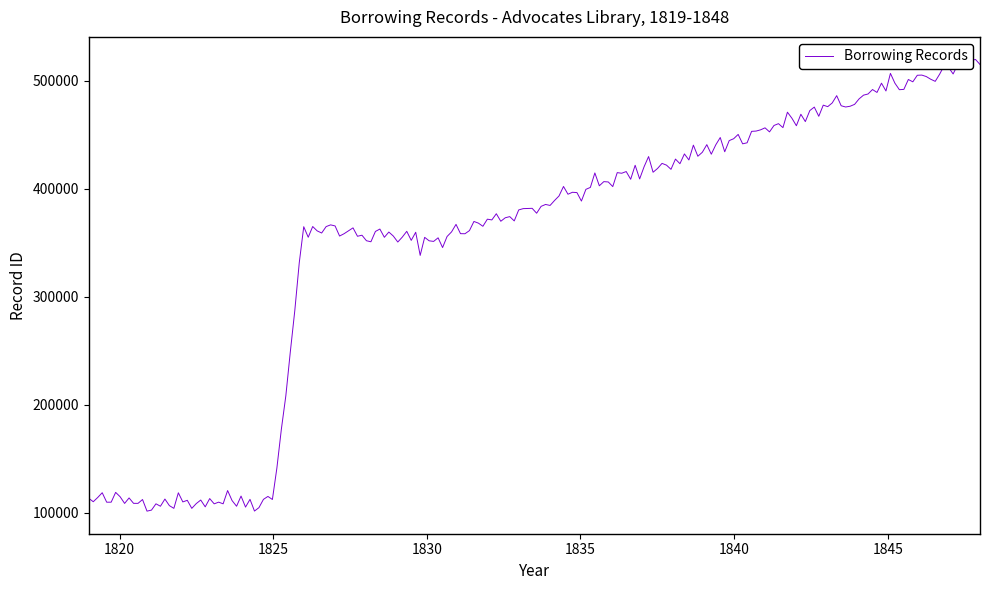

Is this an area chart (filled region under the line)?

No